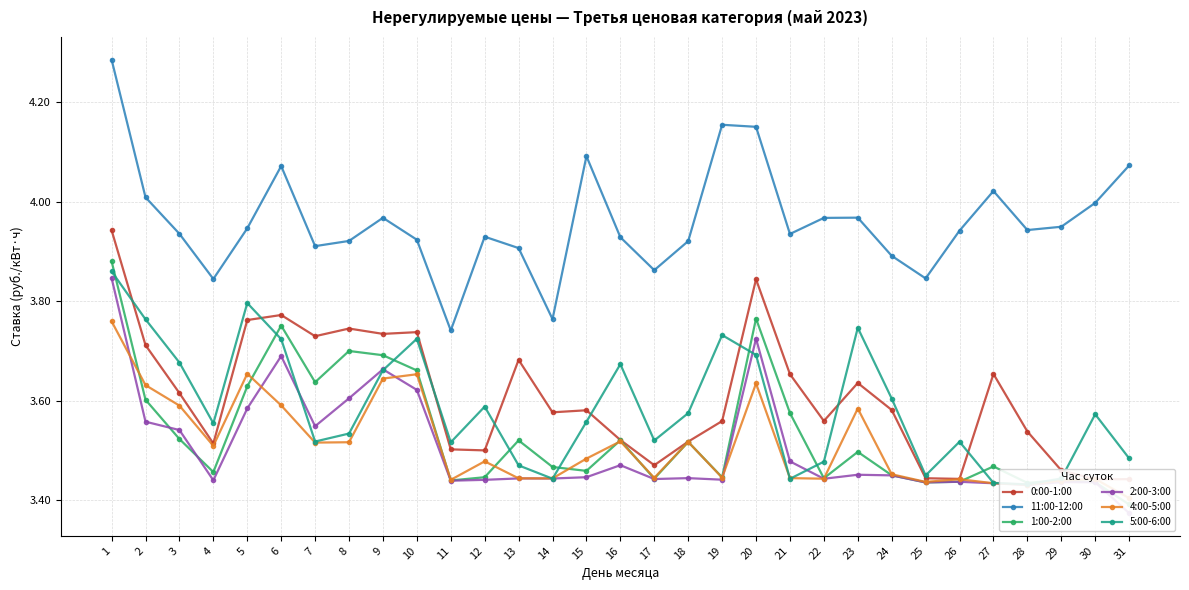

Reading left to right, transcribe all the data shown in this chart.

0:00-1:00: 3.9	3.7	3.6	3.5	3.8	3.8	3.7	3.7	3.7	3.7	3.5	3.5	3.7	3.6	3.6	3.5	3.5	3.5	3.6	3.8	3.7	3.6	3.6	3.6	3.4	3.4	3.7	3.5	3.5	3.4	3.4
11:00-12:00: 4.3	4.0	3.9	3.8	3.9	4.1	3.9	3.9	4.0	3.9	3.7	3.9	3.9	3.8	4.1	3.9	3.9	3.9	4.2	4.2	3.9	4.0	4.0	3.9	3.8	3.9	4.0	3.9	4.0	4.0	4.1
1:00-2:00: 3.9	3.6	3.5	3.5	3.6	3.8	3.6	3.7	3.7	3.7	3.4	3.4	3.5	3.5	3.5	3.5	3.4	3.5	3.4	3.8	3.6	3.4	3.5	3.5	3.4	3.4	3.5	3.4	3.4	3.4	3.4
2:00-3:00: 3.8	3.6	3.5	3.4	3.6	3.7	3.5	3.6	3.7	3.6	3.4	3.4	3.4	3.4	3.4	3.5	3.4	3.4	3.4	3.7	3.5	3.4	3.5	3.5	3.4	3.4	3.4	3.4	3.4	3.4	3.4
4:00-5:00: 3.8	3.6	3.6	3.5	3.7	3.6	3.5	3.5	3.6	3.7	3.4	3.5	3.4	3.4	3.5	3.5	3.4	3.5	3.4	3.6	3.4	3.4	3.6	3.5	3.4	3.4	3.4	3.4	3.4	3.4	3.4
5:00-6:00: 3.9	3.8	3.7	3.6	3.8	3.7	3.5	3.5	3.7	3.7	3.5	3.6	3.5	3.4	3.6	3.7	3.5	3.6	3.7	3.7	3.4	3.5	3.7	3.6	3.5	3.5	3.4	3.4	3.4	3.6	3.5